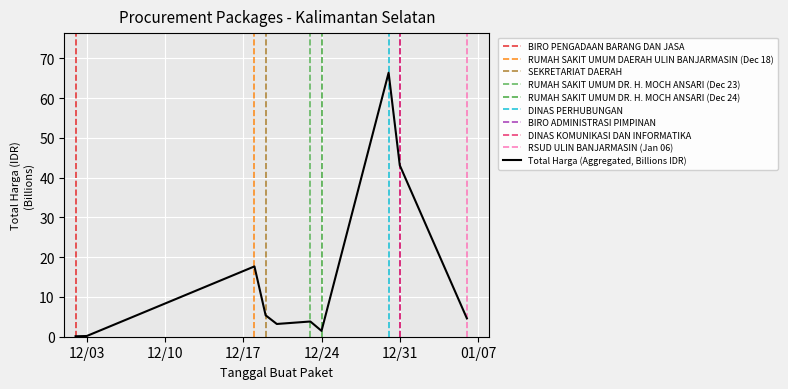

At which label is Total Harga (Aggregated, Billions IDR) closest to 33?

12/31